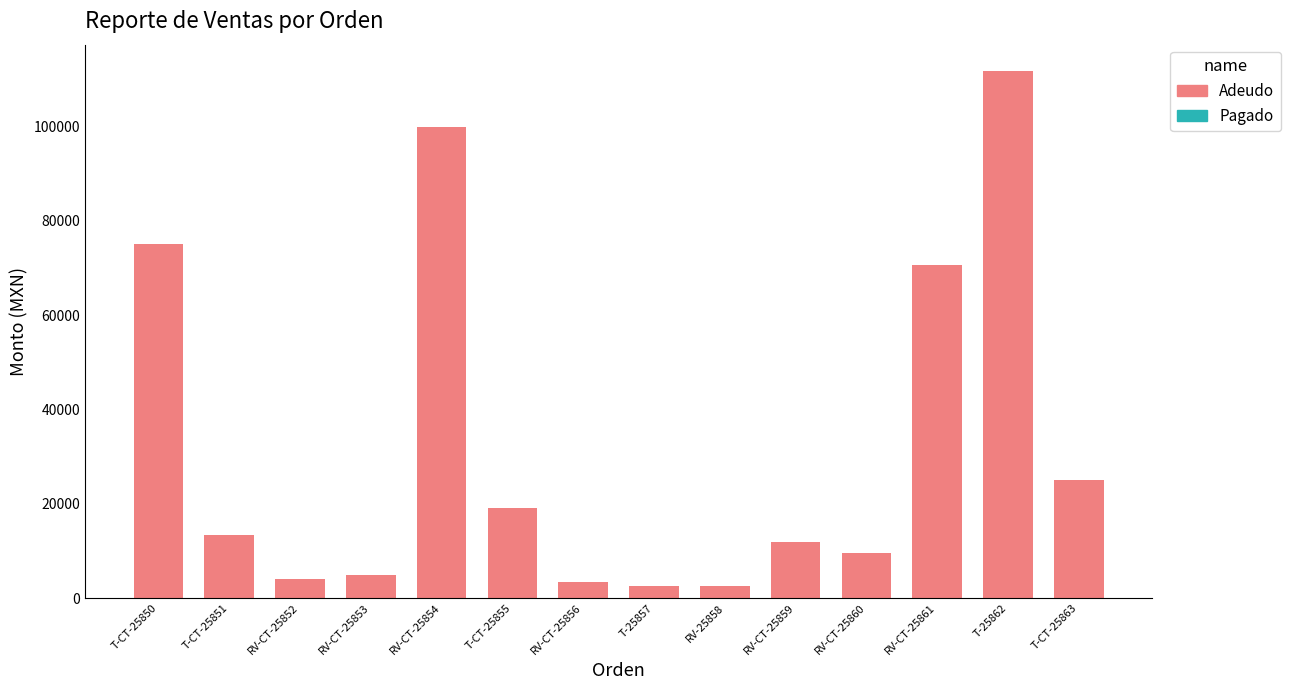

What is the sum of all values?

454132